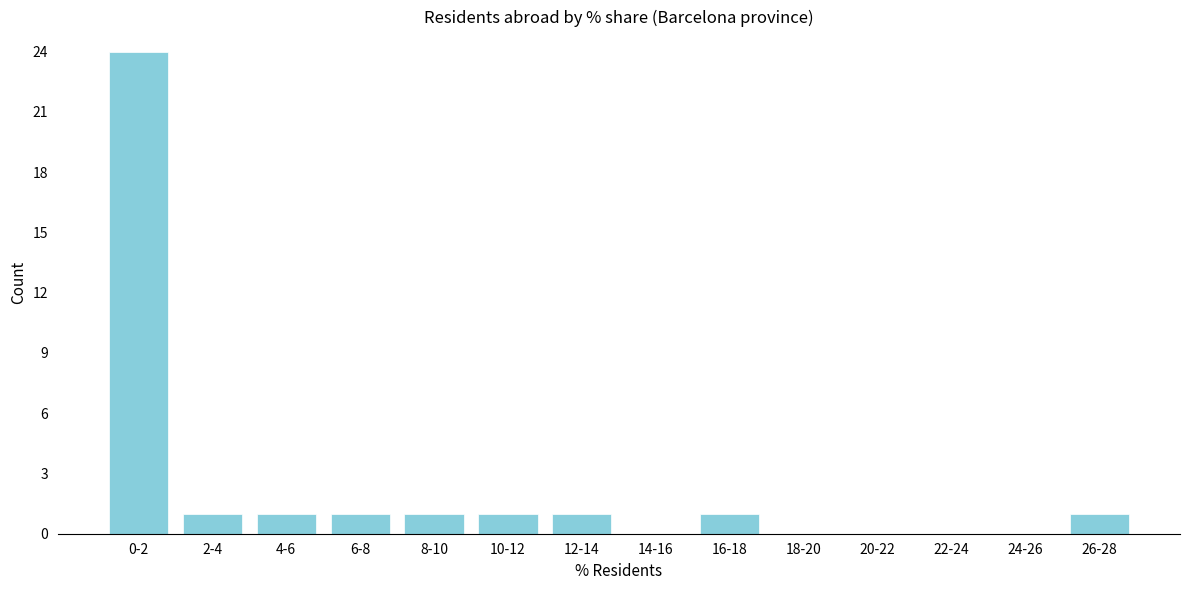

Reading left to right, list all the values displayed in this chart.

0-2=24	2-4=1	4-6=1	6-8=1	8-10=1	10-12=1	12-14=1	14-16=0	16-18=1	18-20=0	20-22=0	22-24=0	24-26=0	26-28=1